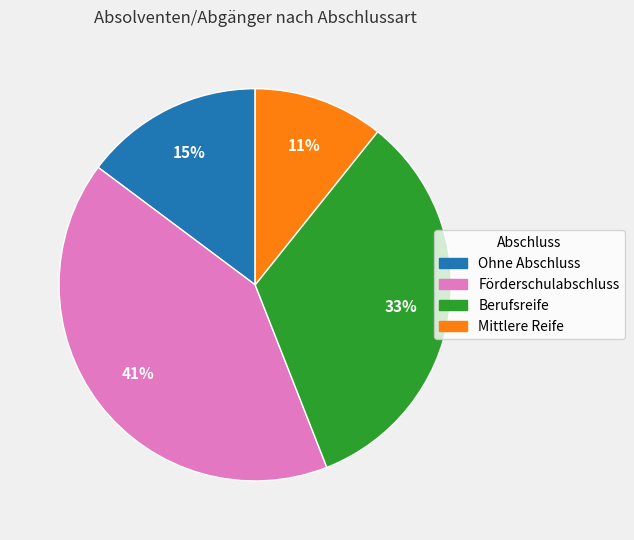

Is Berufsreife the majority of the pie?

No